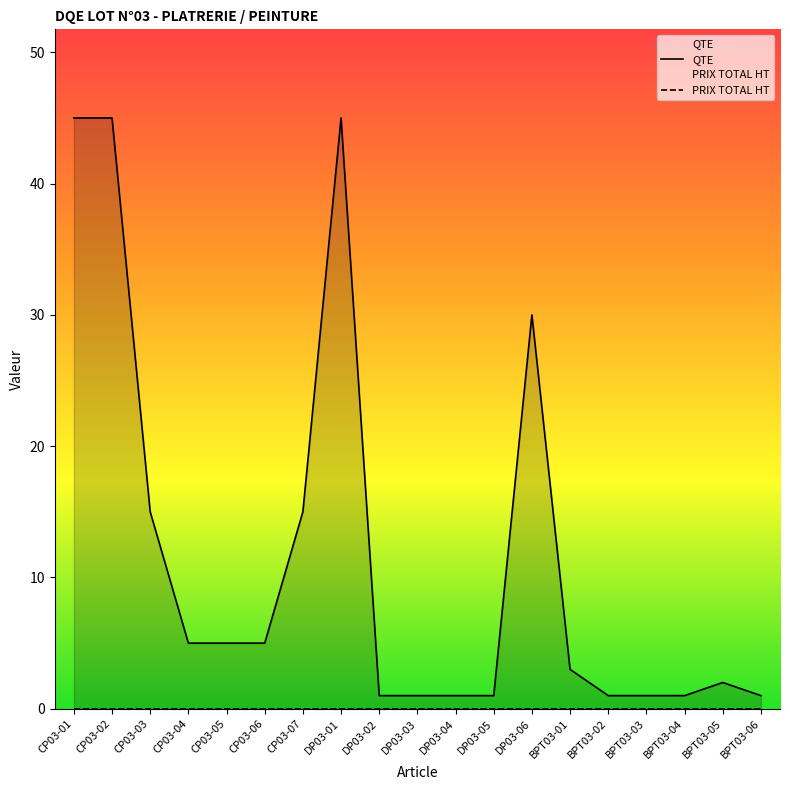

The value at CP03-07 is 15. True or false?

True